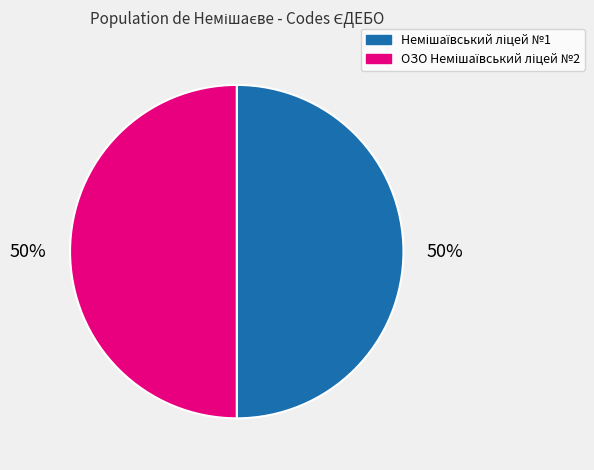

To the nearest percent, what is the average slice percentage?

50%